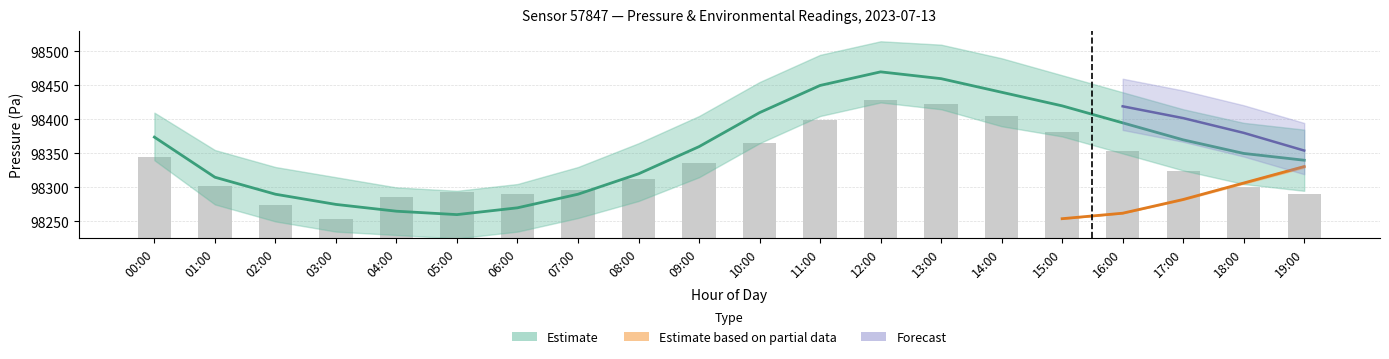

True or false: the data shows 56.8 at 00:00.

False